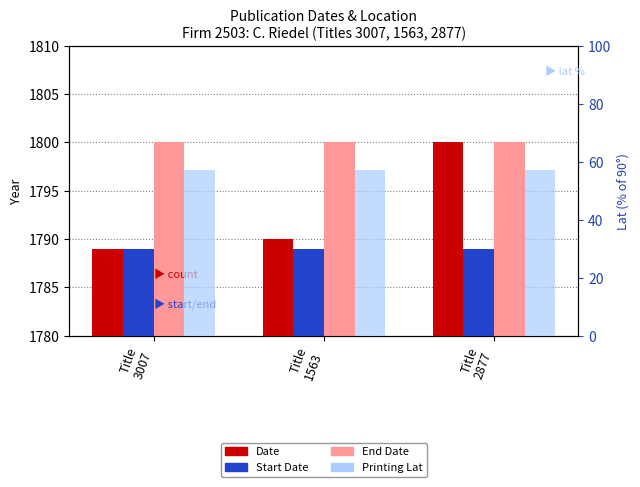

Between Title
2877 and Title
1563, which is larger?

Title
2877